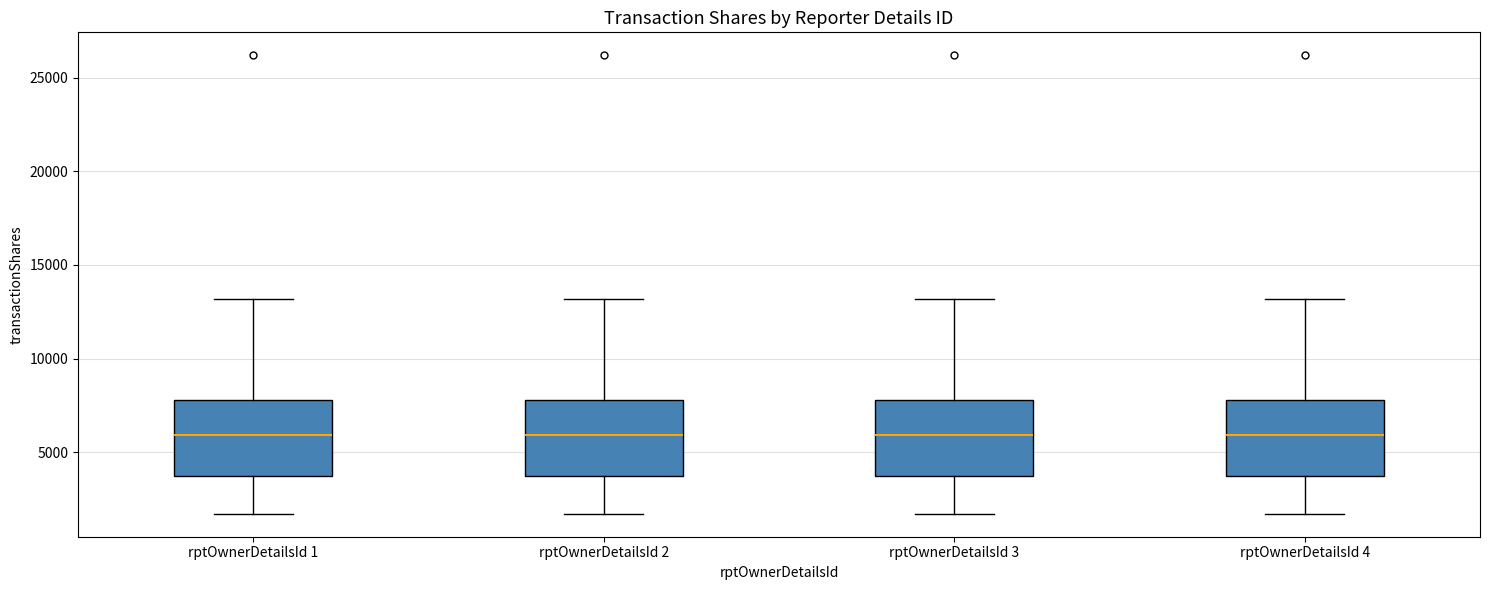

Reading left to right, transcribe this box plot: for each box, give where its median line is, the range the box spans, and where its two whiskers end, as read against the y-axis. The values are not printed on the chart, so give them approximately, as read against the axis.

rptOwnerDetailsId 1: median 6000, box 3500 to 8000, whiskers 1500 to 13000
rptOwnerDetailsId 2: median 6000, box 3500 to 8000, whiskers 1500 to 13000
rptOwnerDetailsId 3: median 6000, box 3500 to 8000, whiskers 1500 to 13000
rptOwnerDetailsId 4: median 6000, box 3500 to 8000, whiskers 1500 to 13000